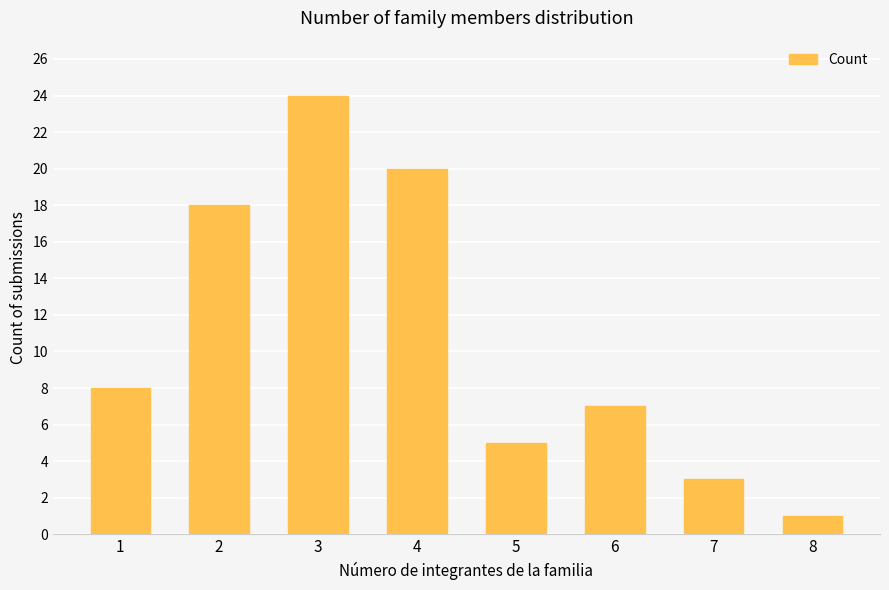

What is the sum of the values at 5 and 8?

6